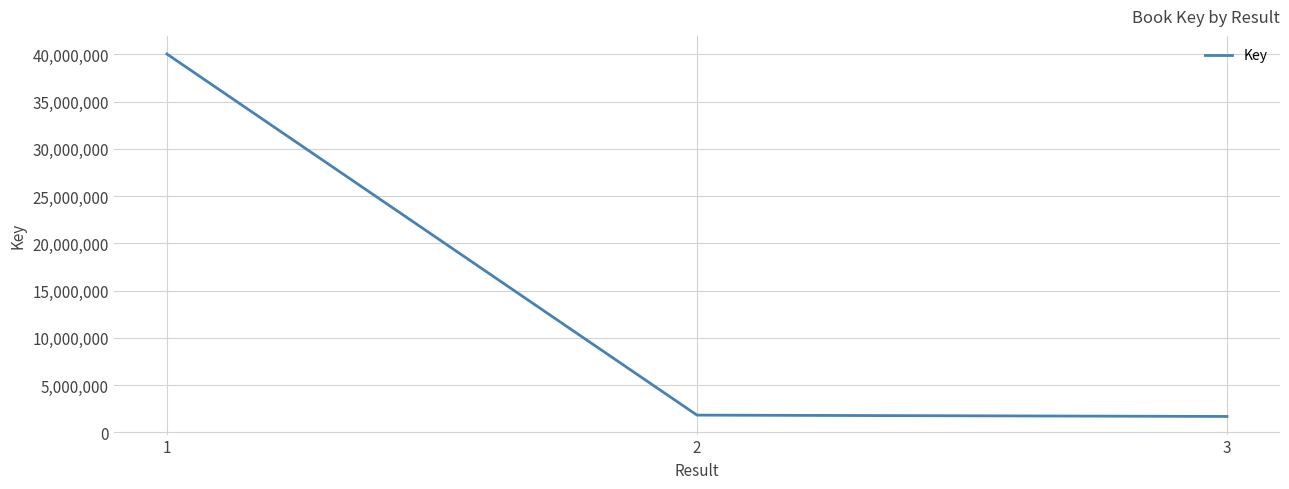

Approximately how many times larger is the value at 1 compared to 3?

23.8